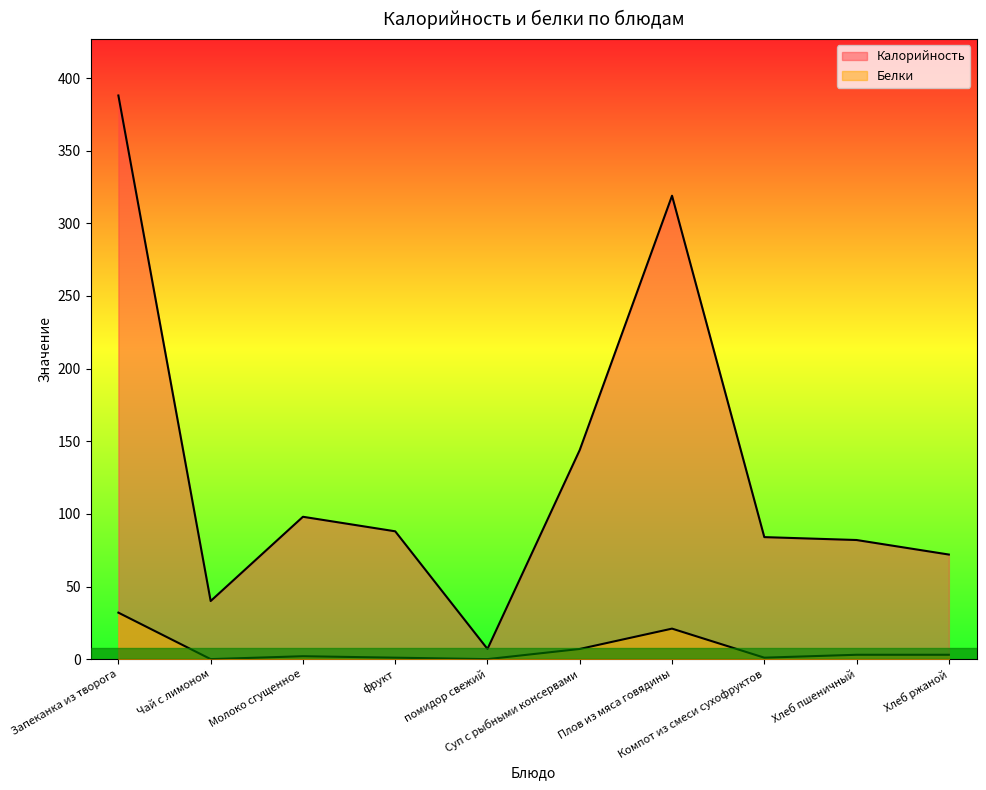

Rank the categories by Белки value from highest to lowest.

Запеканка из творога, Плов из мяса говядины, Суп с рыбными консервами, Хлеб пшеничный, Хлеб ржаной, Молоко сгущенное, фрукт, Компот из смеси сухофруктов, Чай с лимоном, помидор свежий